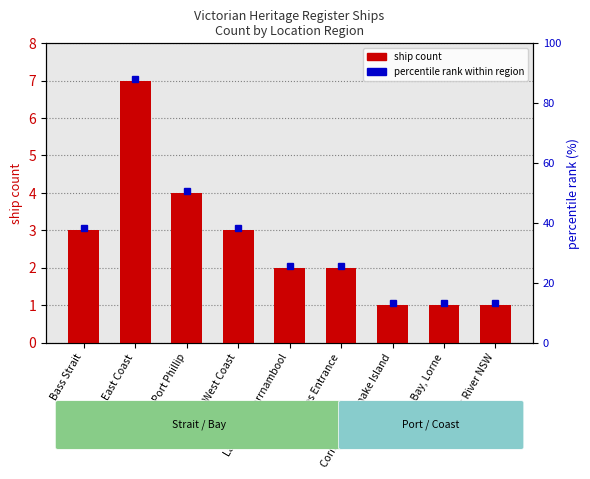

True or false: the data shows 7 at East Coast.

True